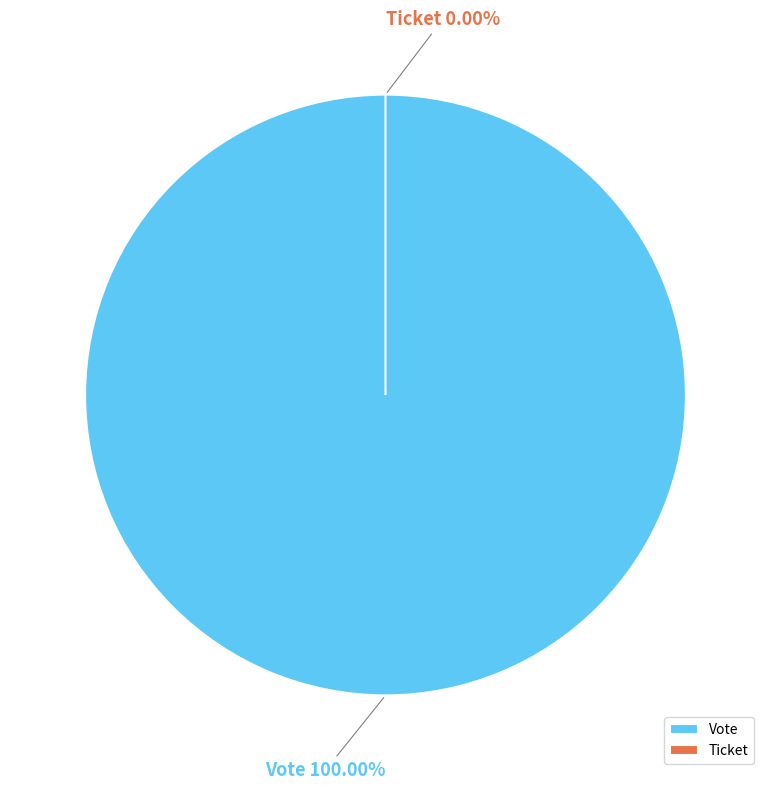

To the nearest percent, what portion does Vote represent?

100%